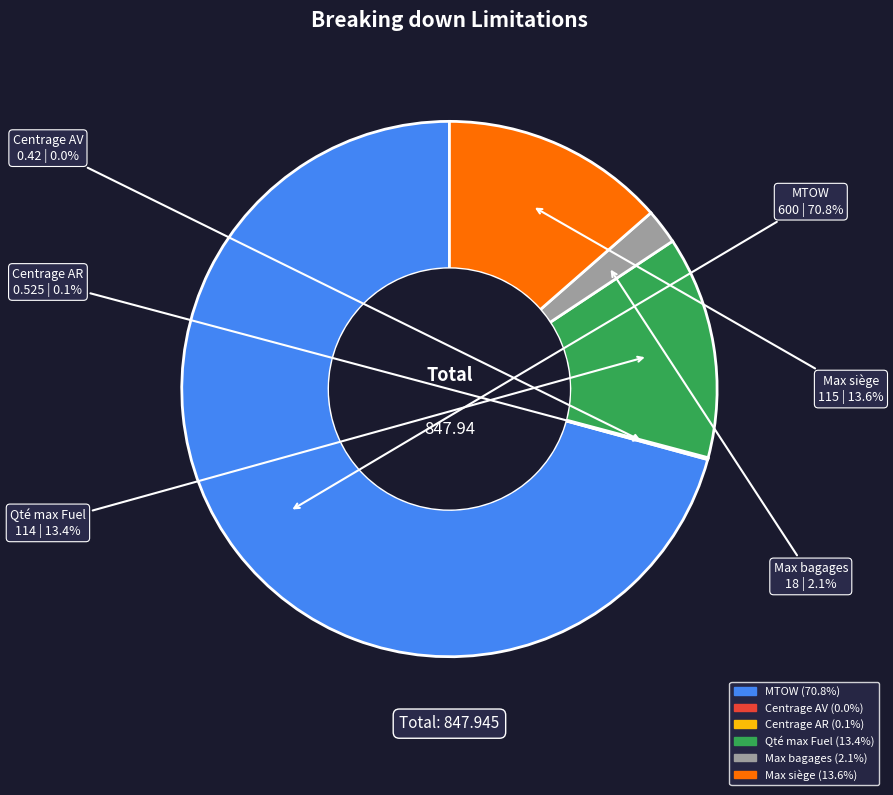

The Max bagages slice represents 2% of the pie. True or false?

True